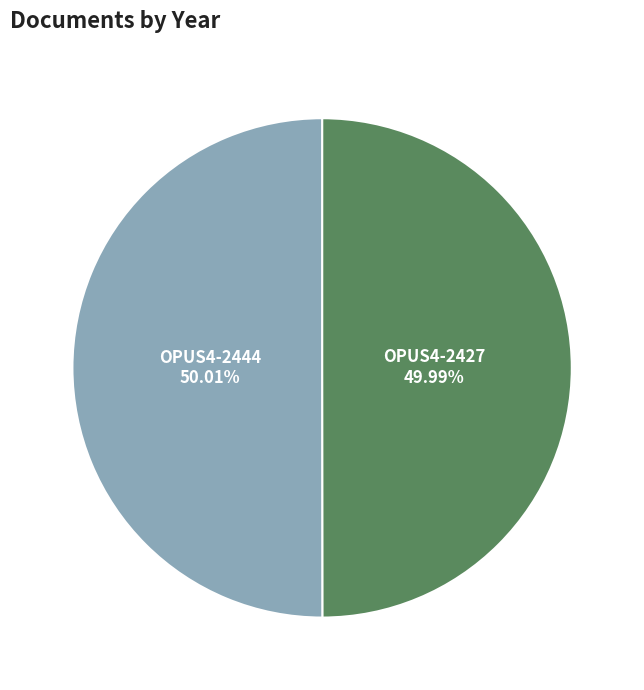

To the nearest percent, what portion does OPUS4-2427 represent?

50%